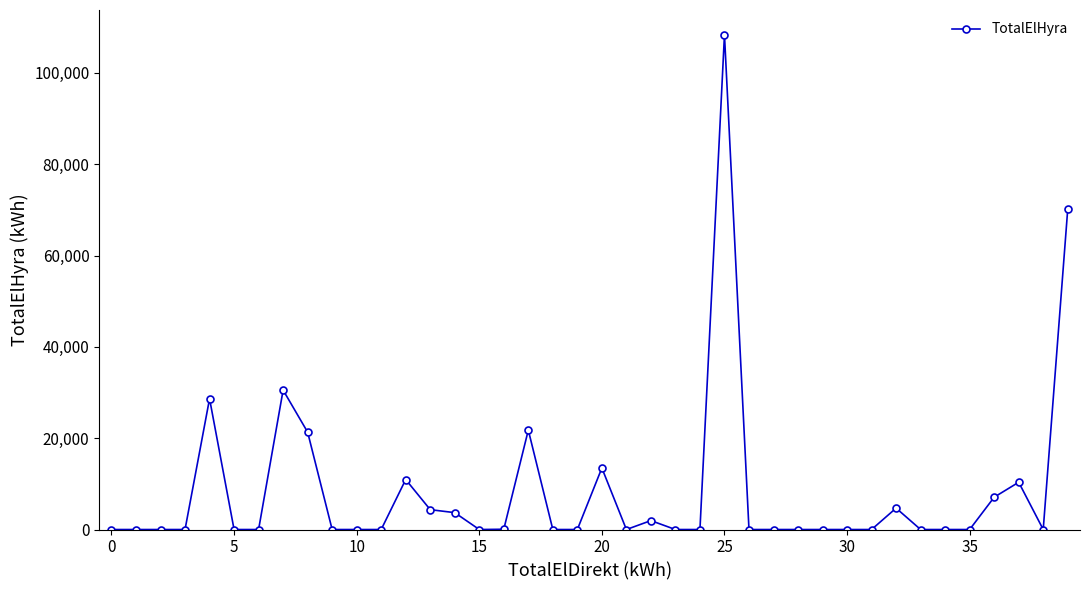

What is the difference between the maximum and minimum values?

108343